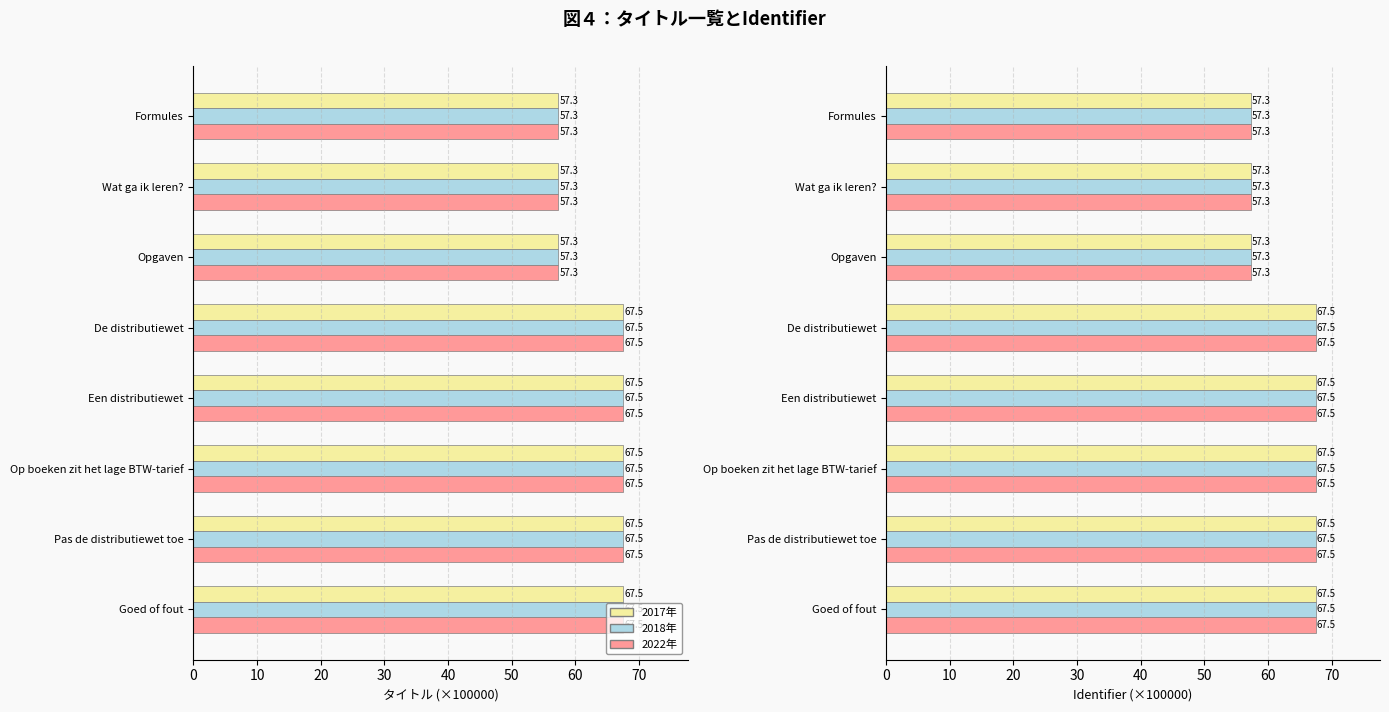

Rank the series at Een distributiewet from lowest to highest value.

2017年, 2018年, 2022年